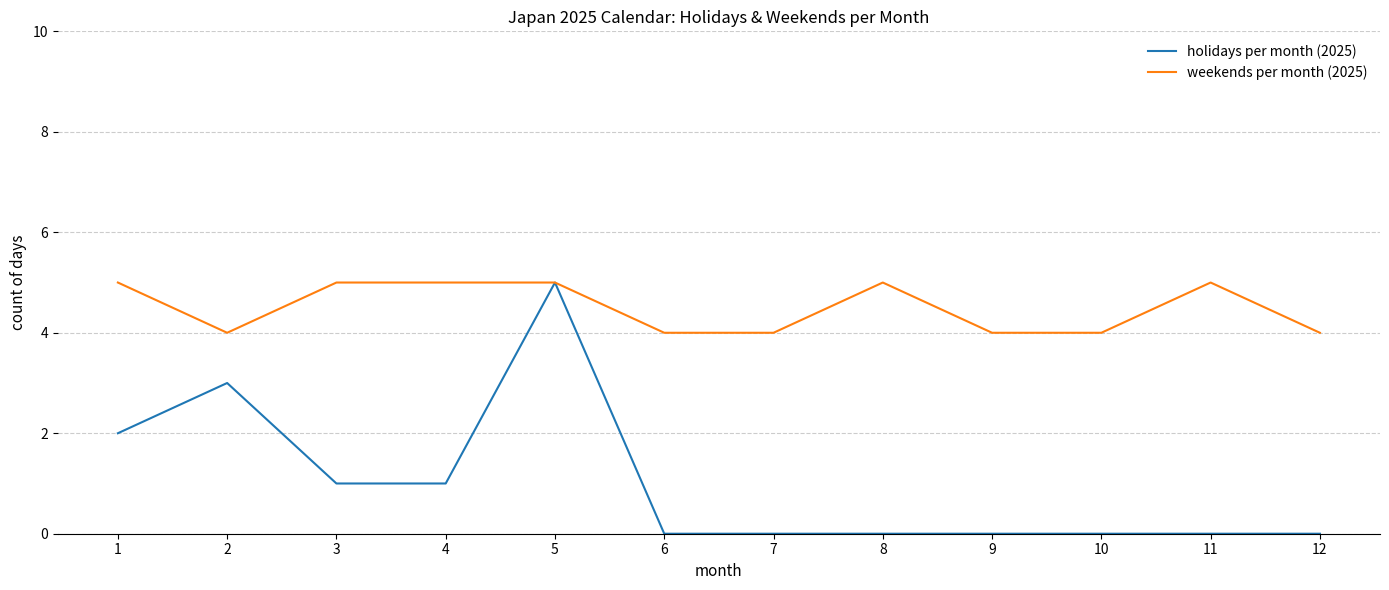

What is the spread (max minus min) of values at 1?

3